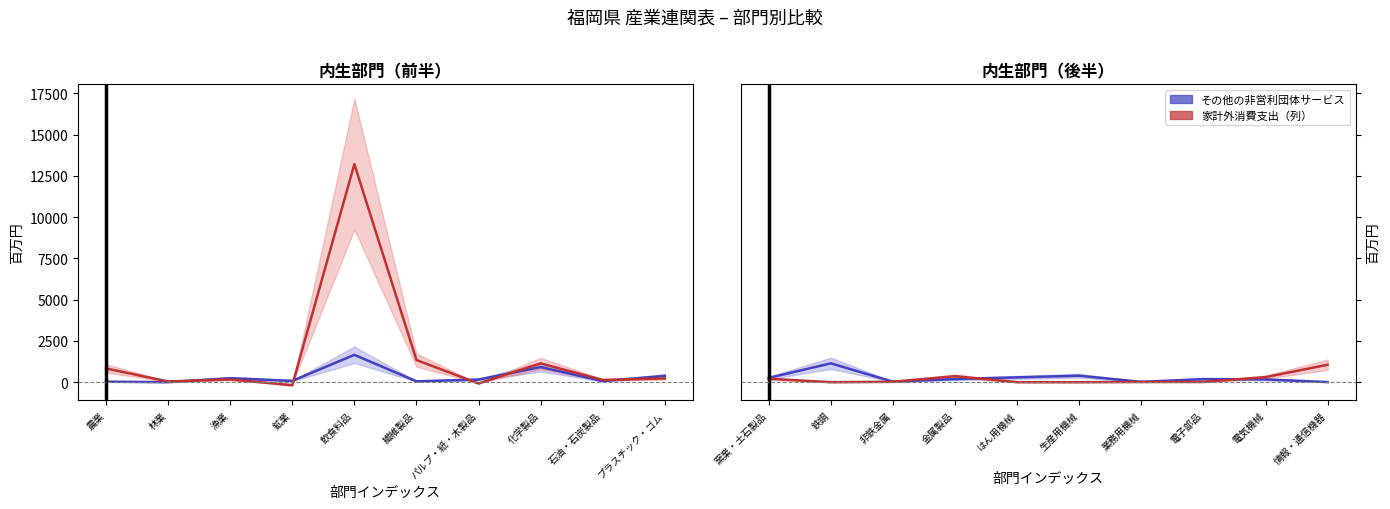

What is the label of the 2nd point from the right?

電気機械